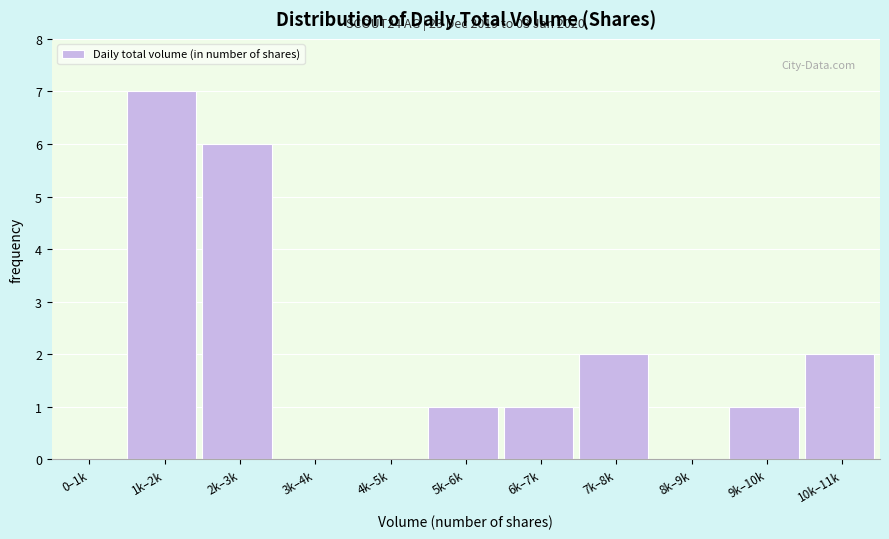

Reading left to right, extract all data points from this chart.

0–1k=0	1k–2k=7	2k–3k=6	3k–4k=0	4k–5k=0	5k–6k=1	6k–7k=1	7k–8k=2	8k–9k=0	9k–10k=1	10k–11k=2